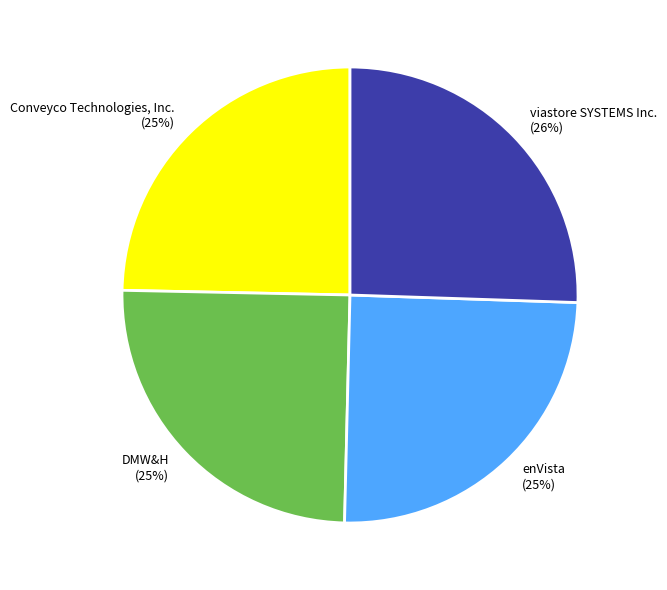

The Conveyco Technologies, Inc. slice represents 36% of the pie. True or false?

False